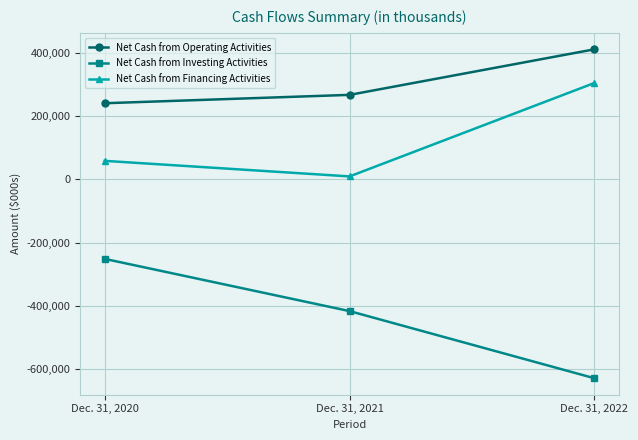

The value of Net Cash from Financing Activities at Dec. 31, 2020 is 58248. True or false?

True